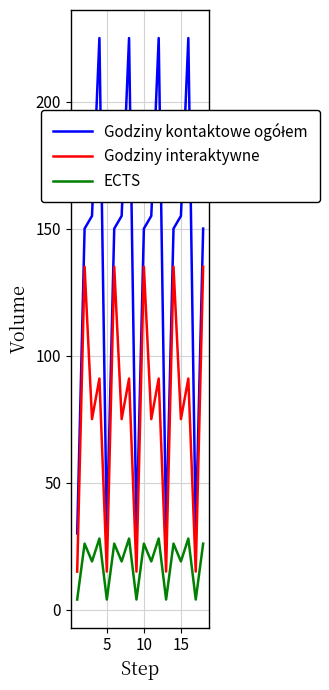

Does the chart have visible grid lines?

Yes